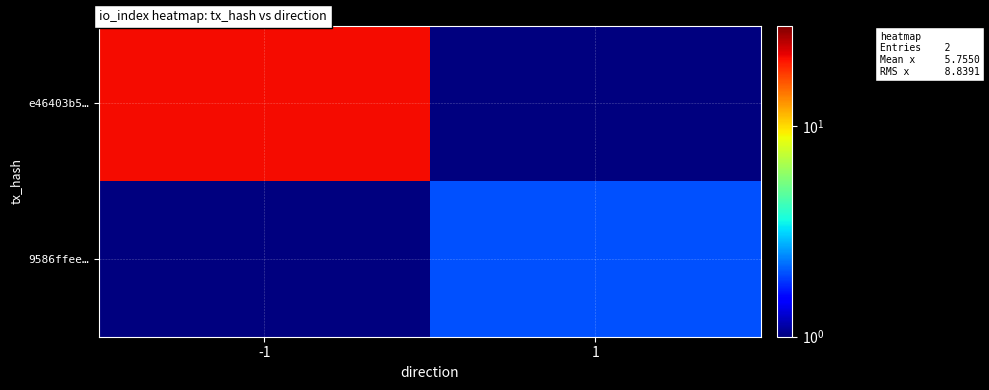

Between 1 and -1, which is larger?

-1